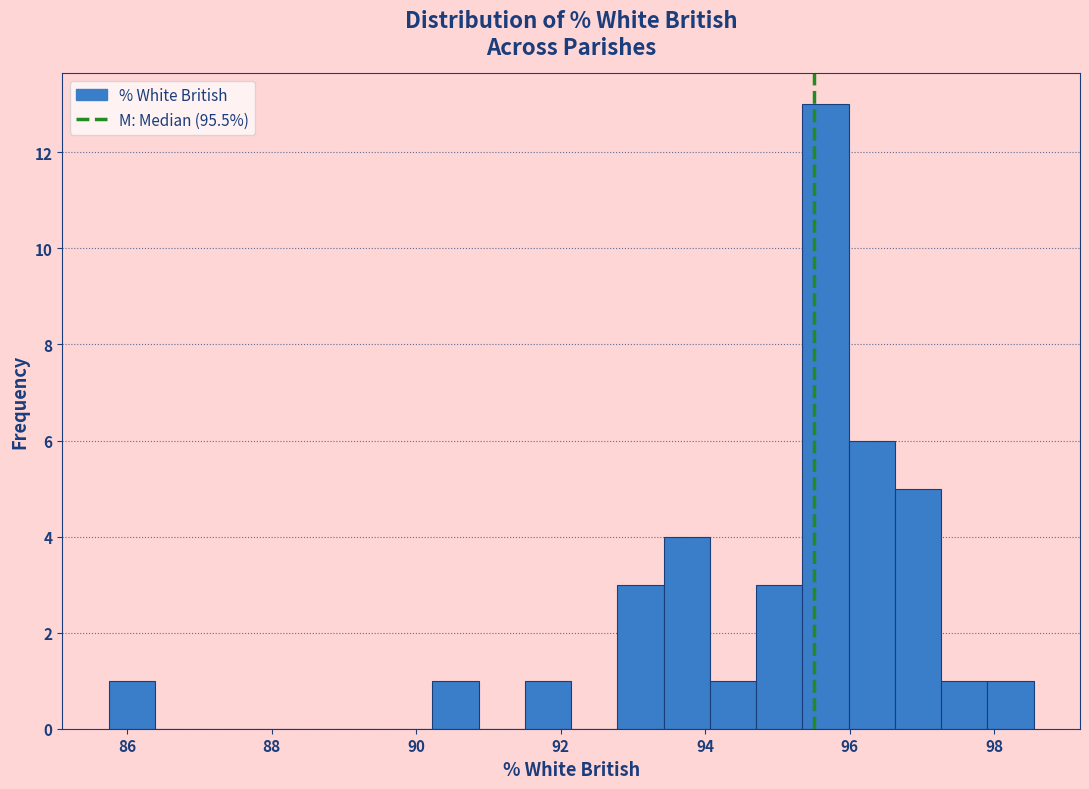

Read against the x-axis, roughly where is the centre of the tallest bar?

95.6